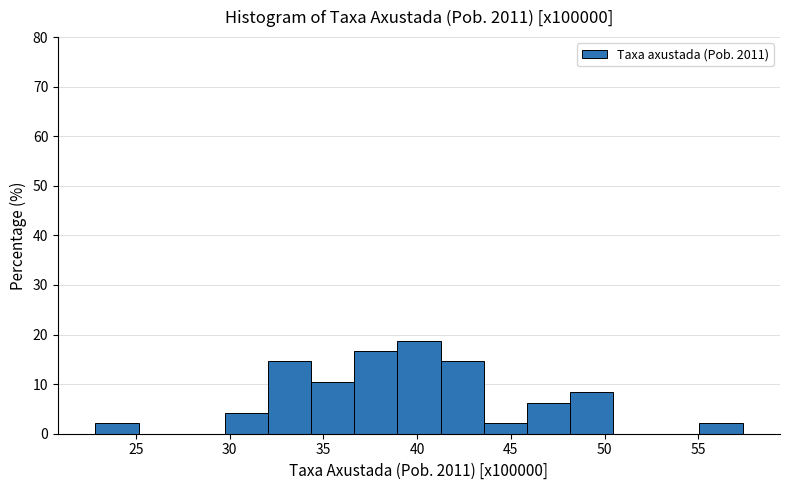

Reading left to right, list every bar in this chart as the range it spans on the x-axis followed by its height. Neither the bar edges nor the heights are printed on the chart, so give them approximately, as read against the axes.

23.0 to 25.0: 2
25.0 to 27.5: 0
27.5 to 30.0: 0
30.0 to 32.0: 4
32.0 to 34.5: 15
34.5 to 36.5: 10
36.5 to 39.0: 17
39.0 to 41.5: 19
41.5 to 43.5: 15
43.5 to 46.0: 2
46.0 to 48.0: 6
48.0 to 50.5: 8
50.5 to 53.0: 0
53.0 to 55.0: 0
55.0 to 57.5: 2